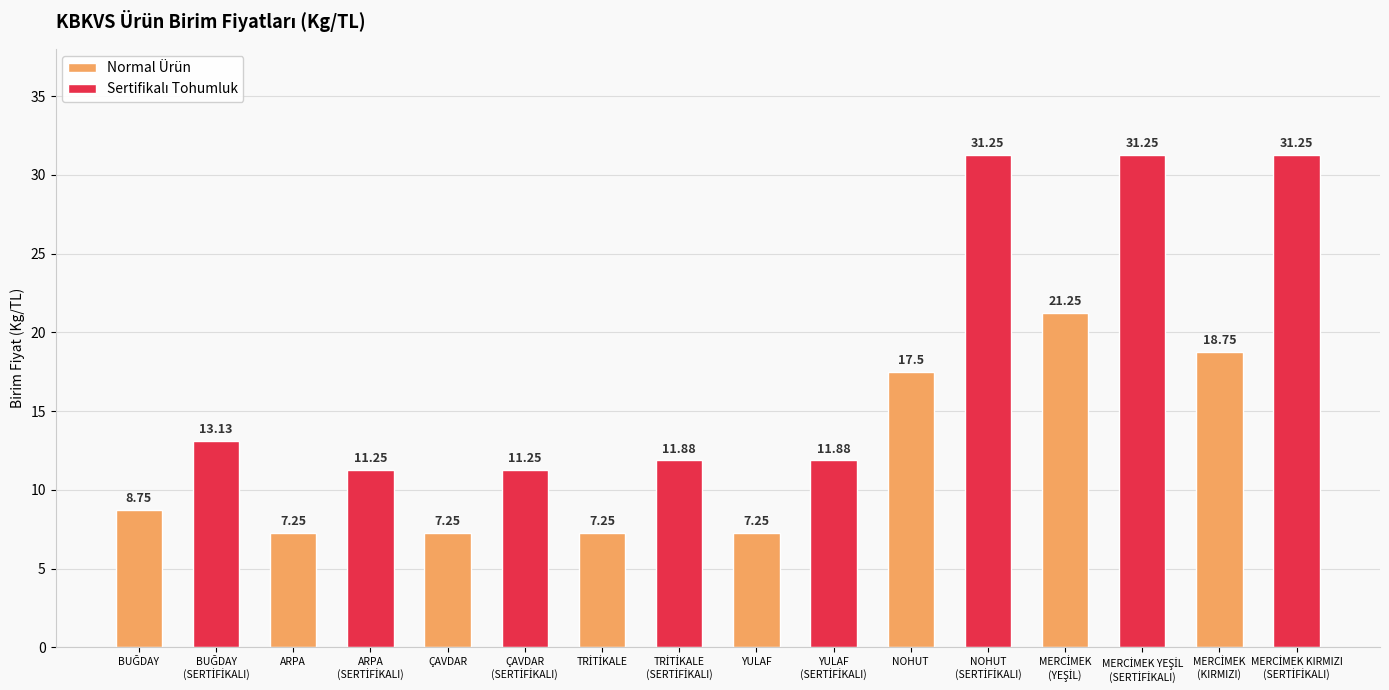

True or false: the data shows 7.2 at ÇAVDAR.

True